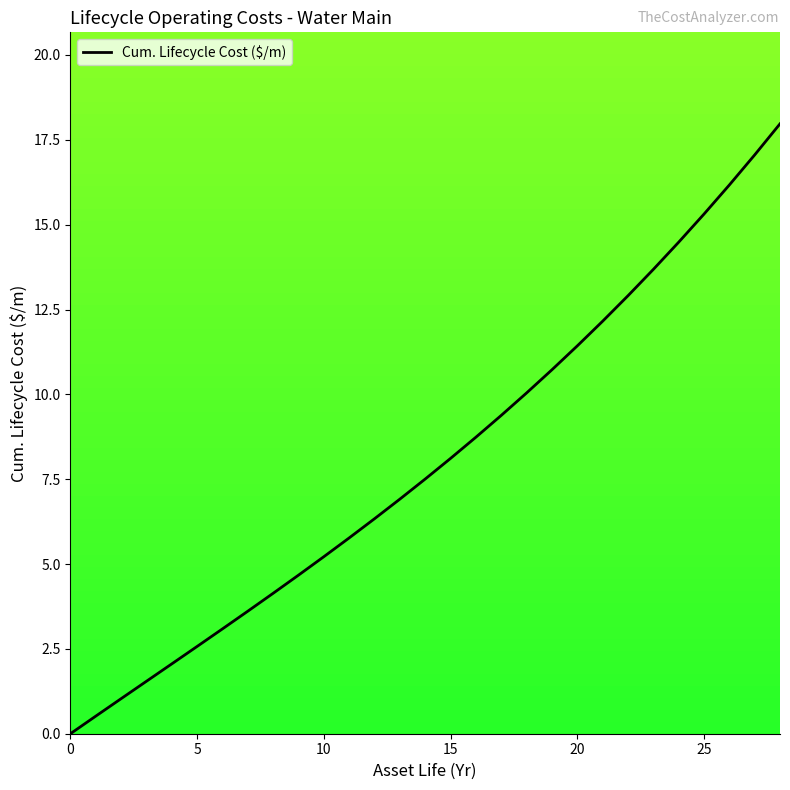

What is the maximum value shown in the chart?

18.0